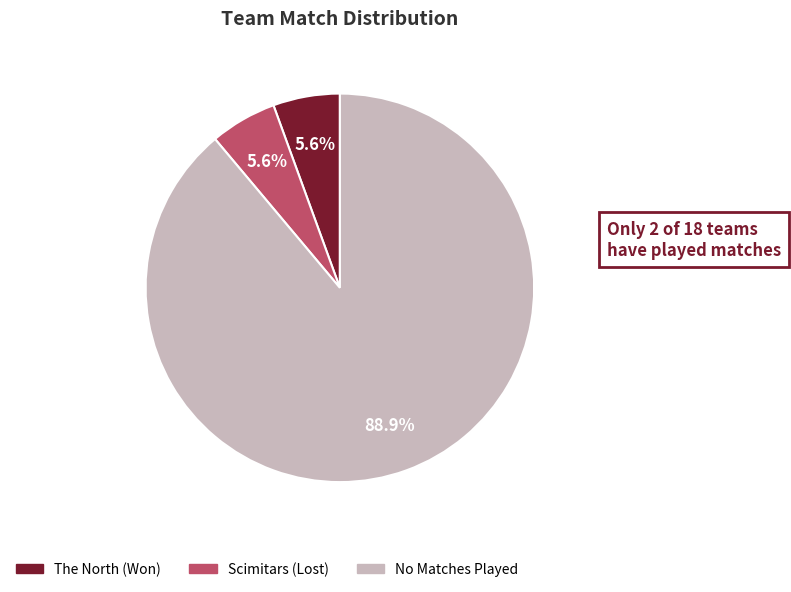

Which slice is the largest?

No Matches Played